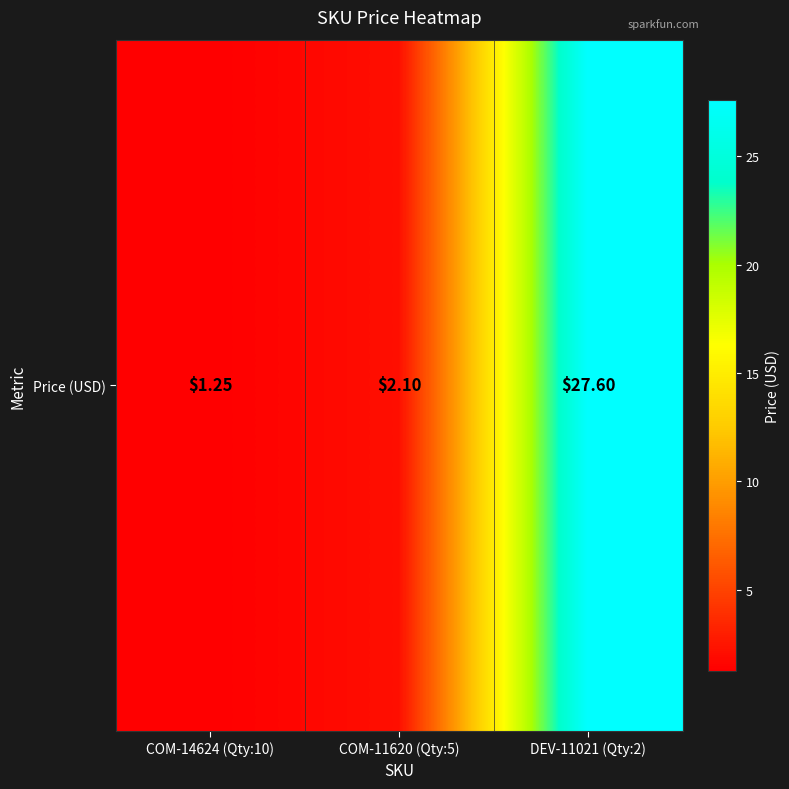

Between COM-14624 (Qty:10) and DEV-11021 (Qty:2), which is larger?

DEV-11021 (Qty:2)